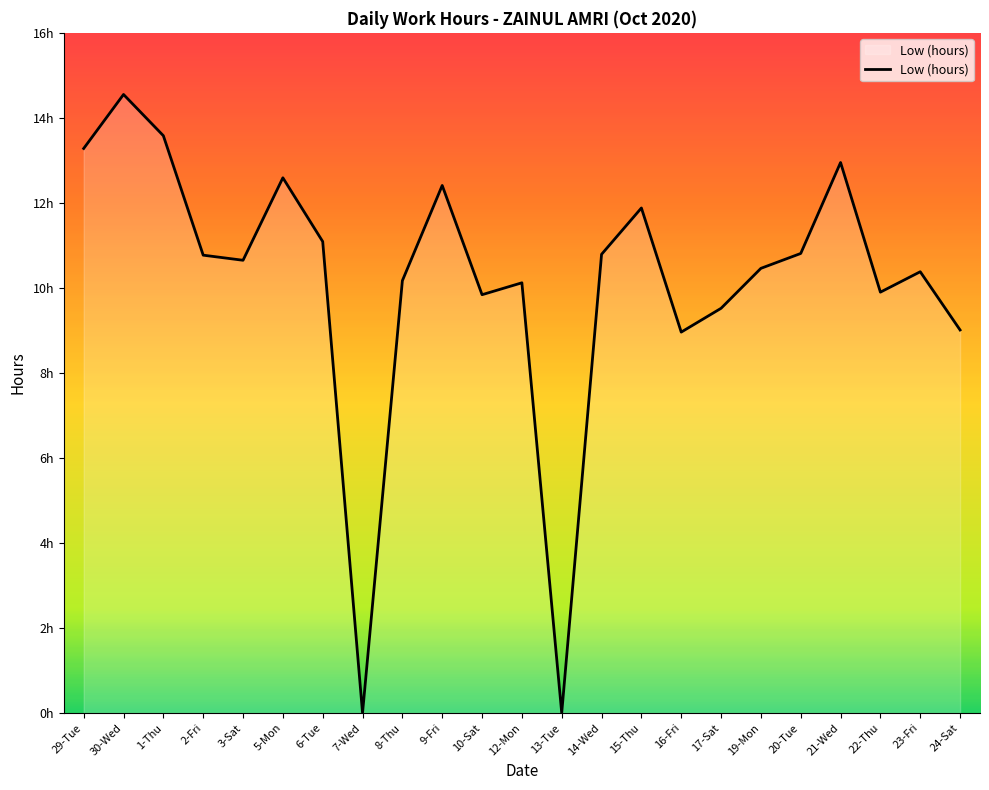

Where is the data nearest to the value 7?

16-Fri